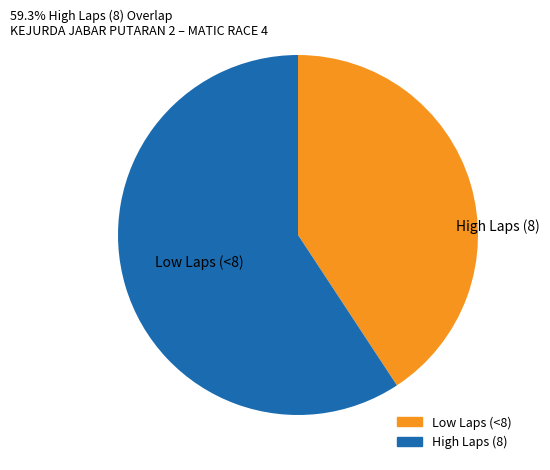

Does any single category account for the majority?

Yes